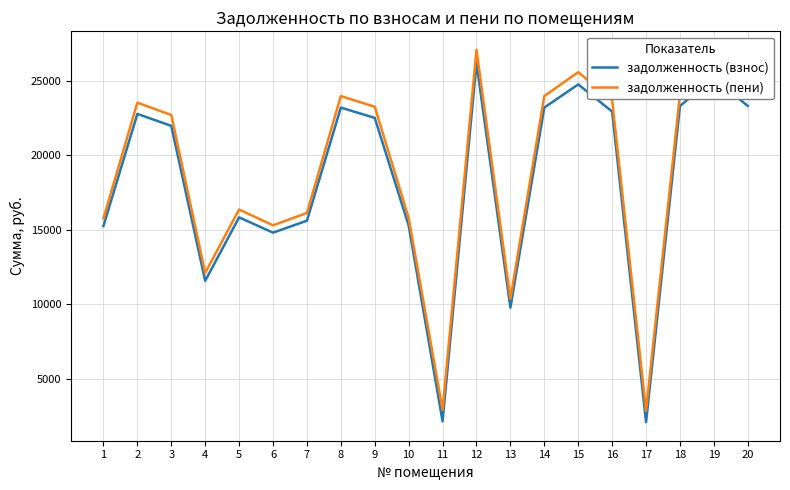

The задолженность (пени) series shows 23264.4 at 9. True or false?

True